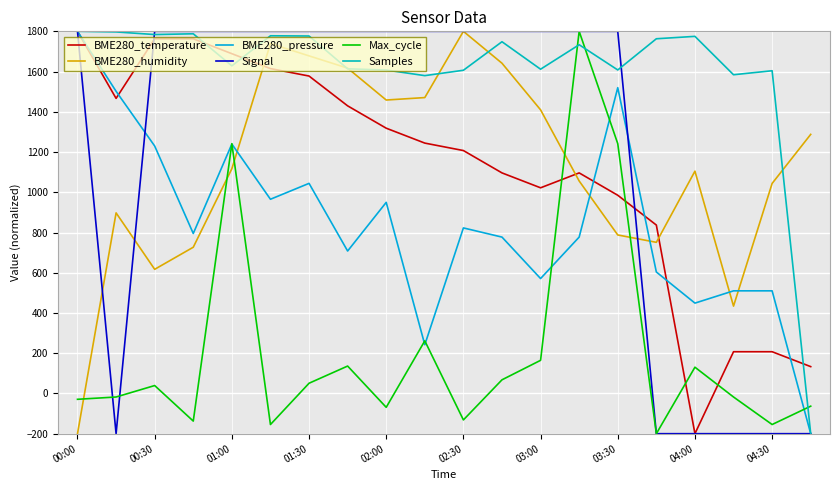

What is the sum of all BME280_pressure values?

16817.6